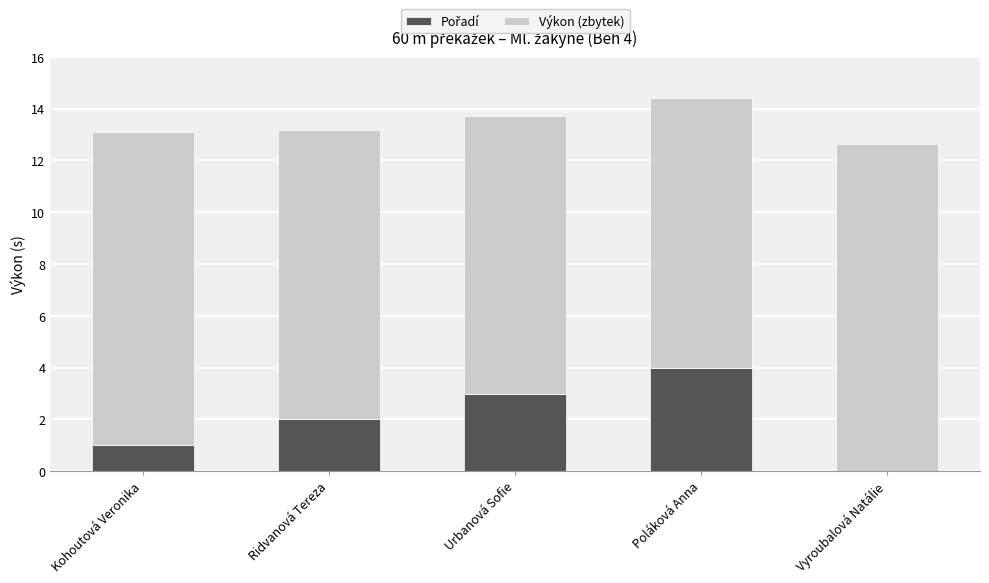

At which category is the sum across all series the highest?

Poláková Anna